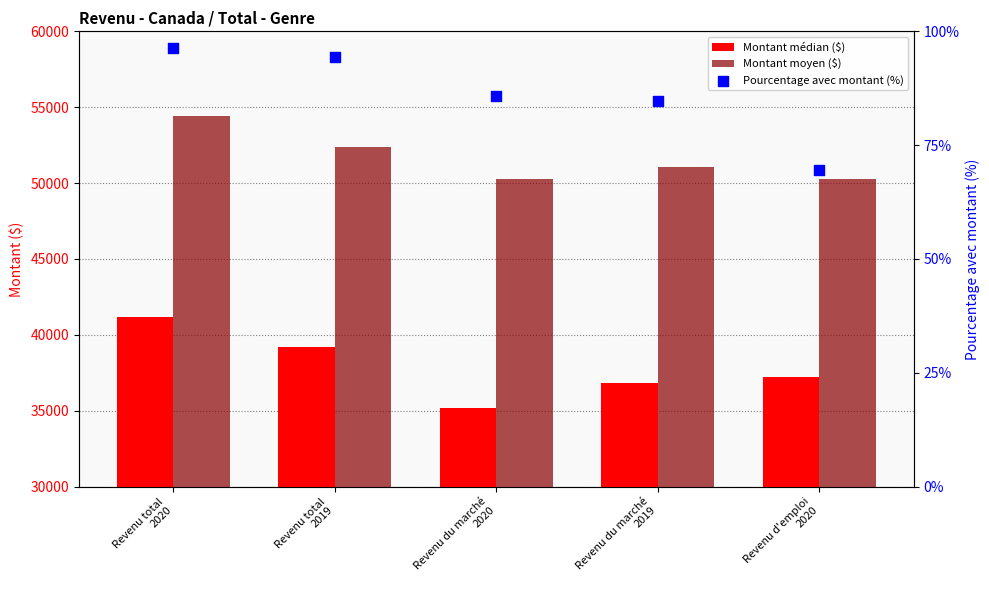

What are all the series names shown in the legend?

Montant médian ($), Montant moyen ($), Pourcentage avec montant (%)